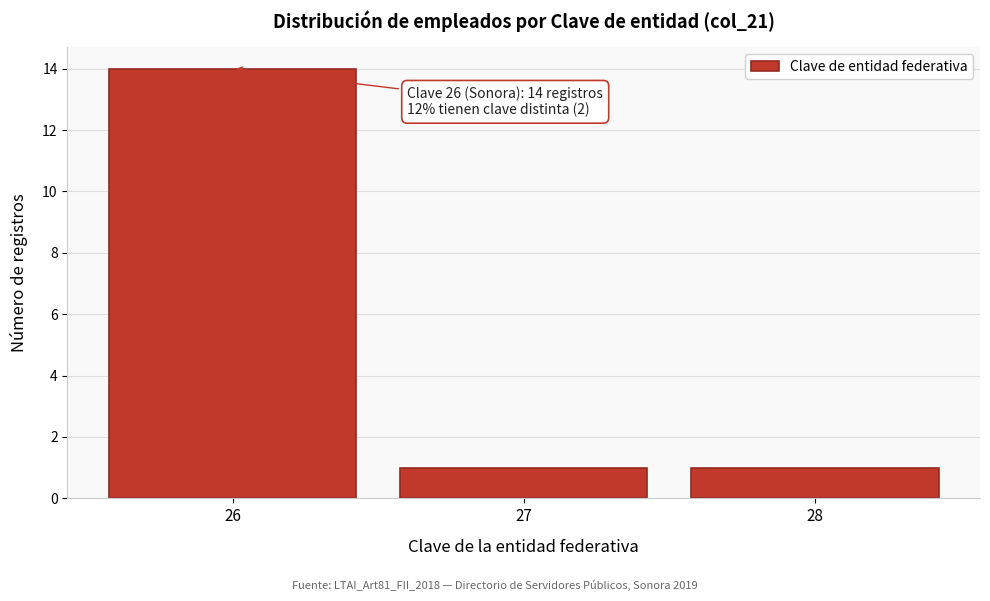

Over which range of the x-axis is the bar tallest?

25.5 to 26.5